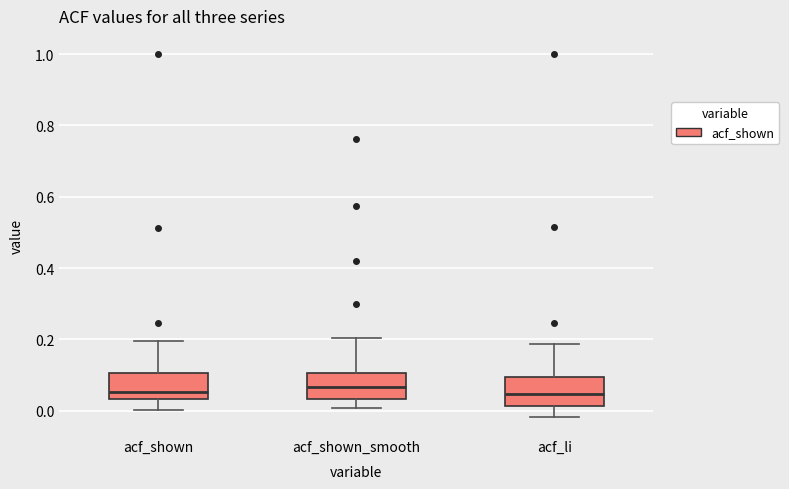

Reading left to right, read every box against the y-axis: the position of its median line, the range the box covers, and the ends of its whiskers. The values are not printed on the chart, so give them approximately, as read against the axis.

acf_shown: median 0.06, box 0.04 to 0.10, whiskers 0.00 to 0.20
acf_shown_smooth: median 0.06, box 0.04 to 0.10, whiskers 0.00 to 0.20
acf_li: median 0.04, box 0.02 to 0.10, whiskers -0.02 to 0.18